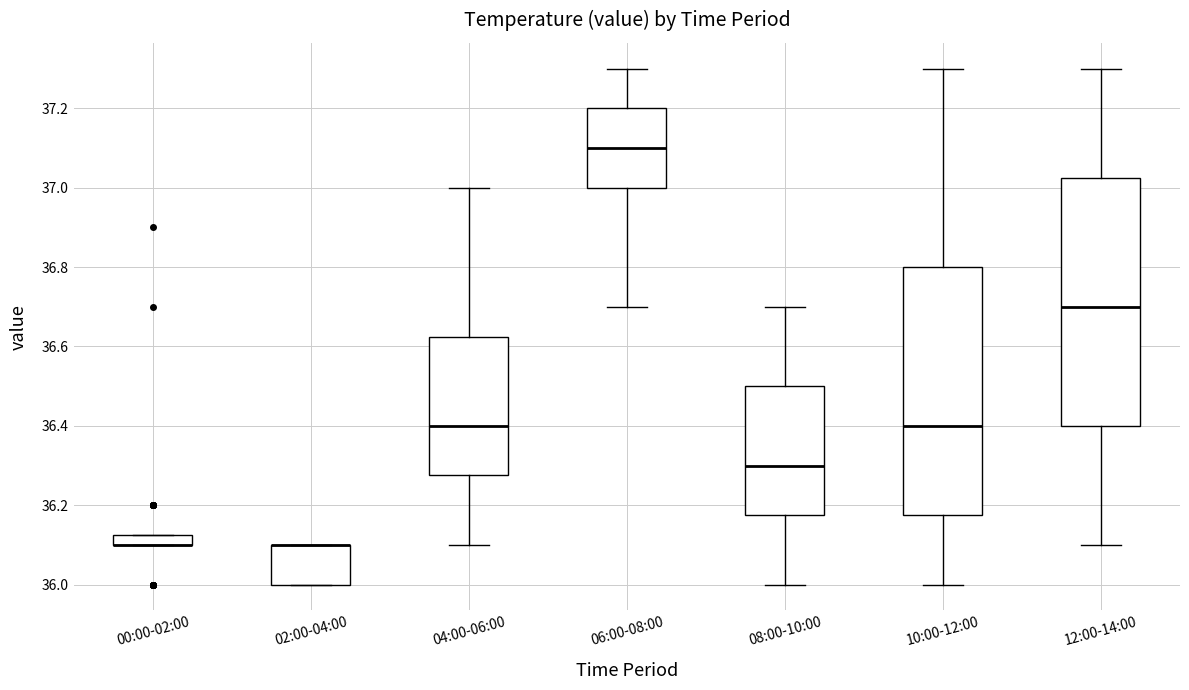

Where does the median line of the box for 10:00-12:00 sit on the y-axis? The values are not printed on the chart, so give them approximately, as read against the axis.

36.40